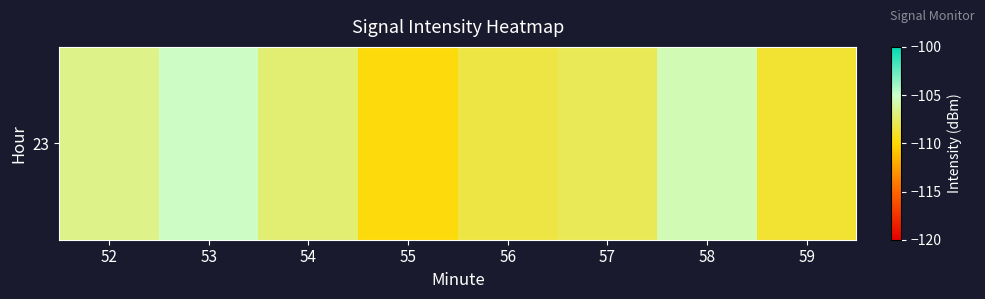

The value at 52 is -40.5. True or false?

False